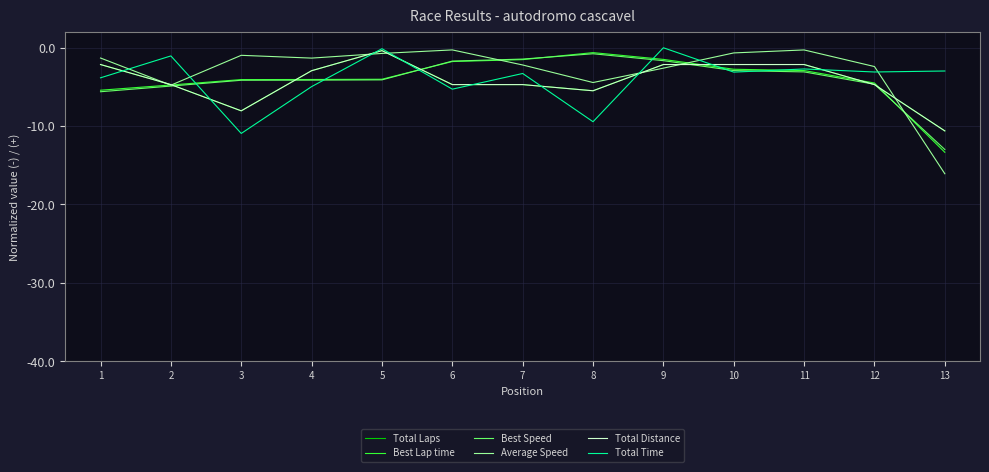

How many values in the Total Laps series are below -4?

7